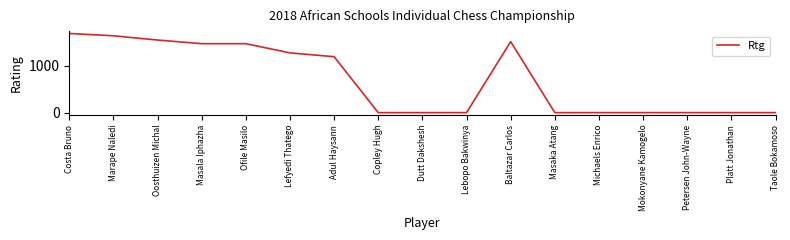

Reading left to right, what are all the values shown in this chart?

1696	1646	1555	1477	1477	1280	1198	0	0	0	1521	0	0	0	0	0	0